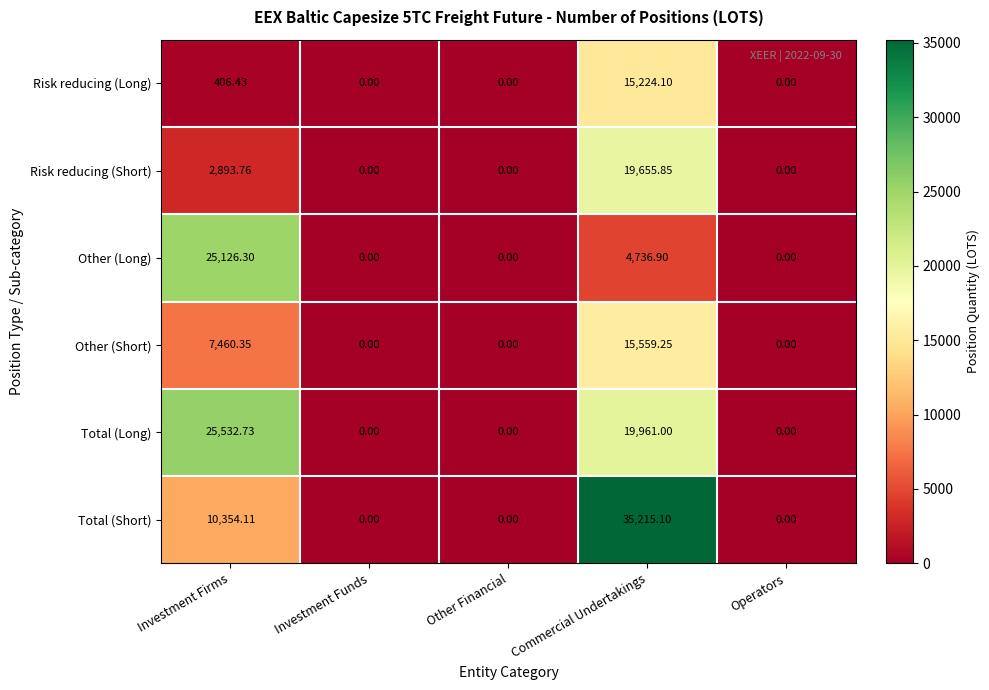

Which series has the widest spread of values?

Total (Short)